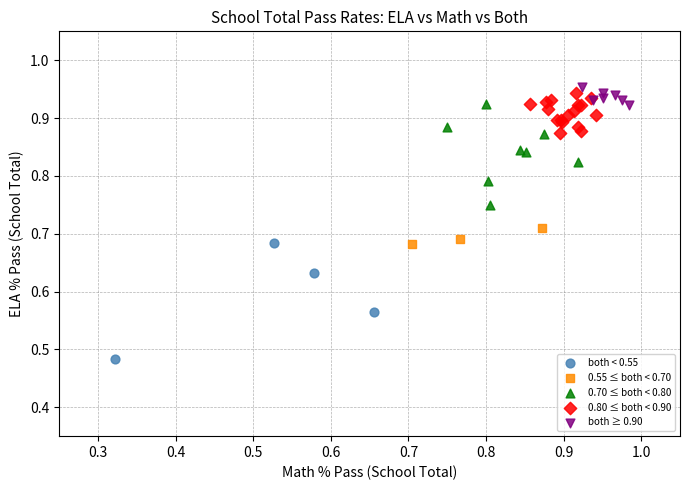

Which series reaches the minimum Y coordinate?

both < 0.55